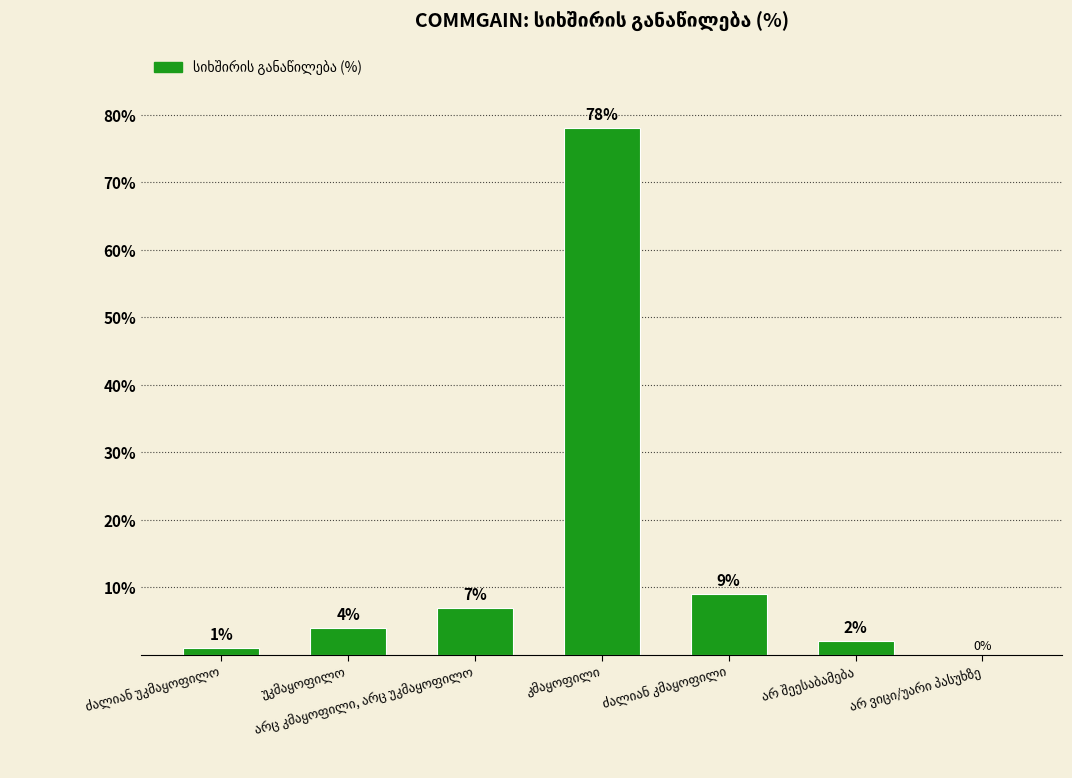

What is the sum of all values?

101